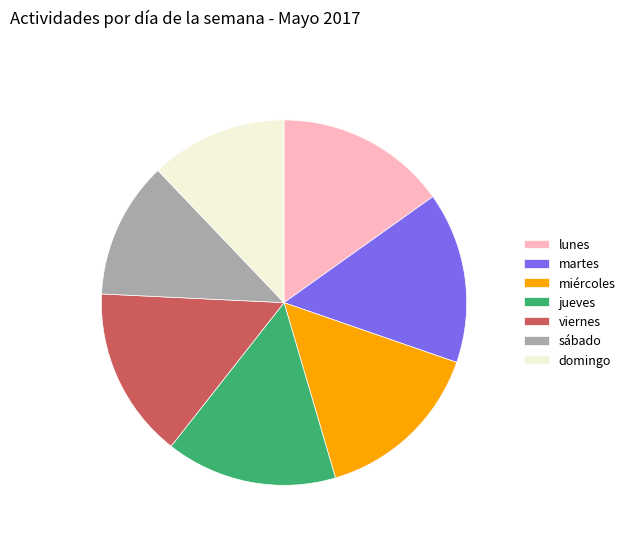

What is the ratio of the value at sábado to the value at miércoles?

0.8